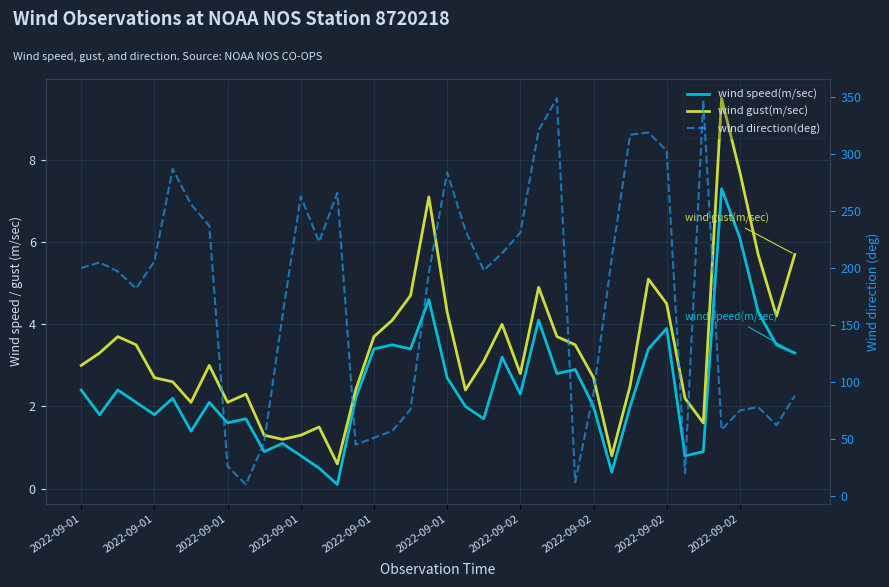

At which category does the chart reach its peak across all series?

26